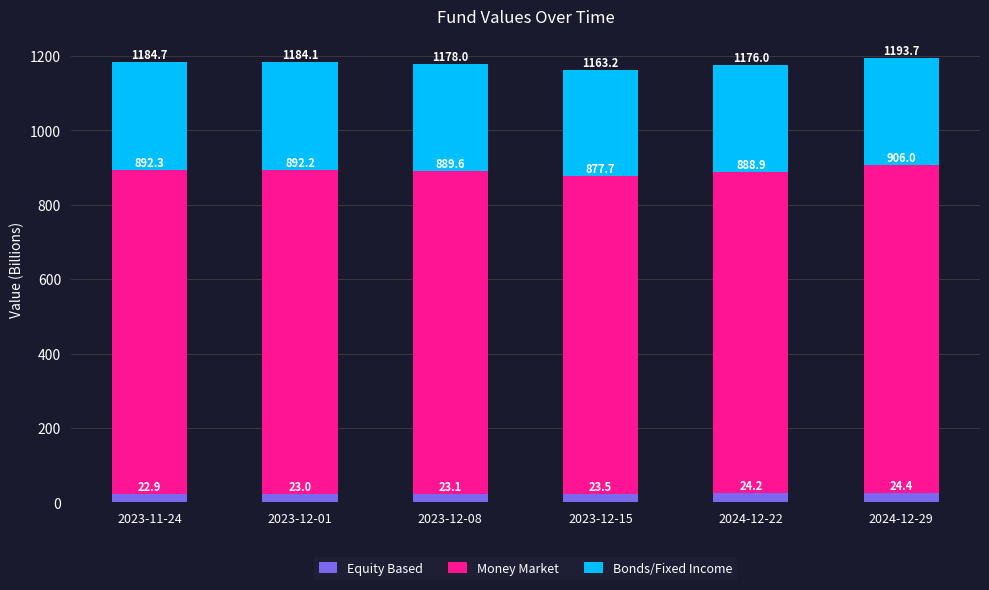

How many bars are there in total?

6